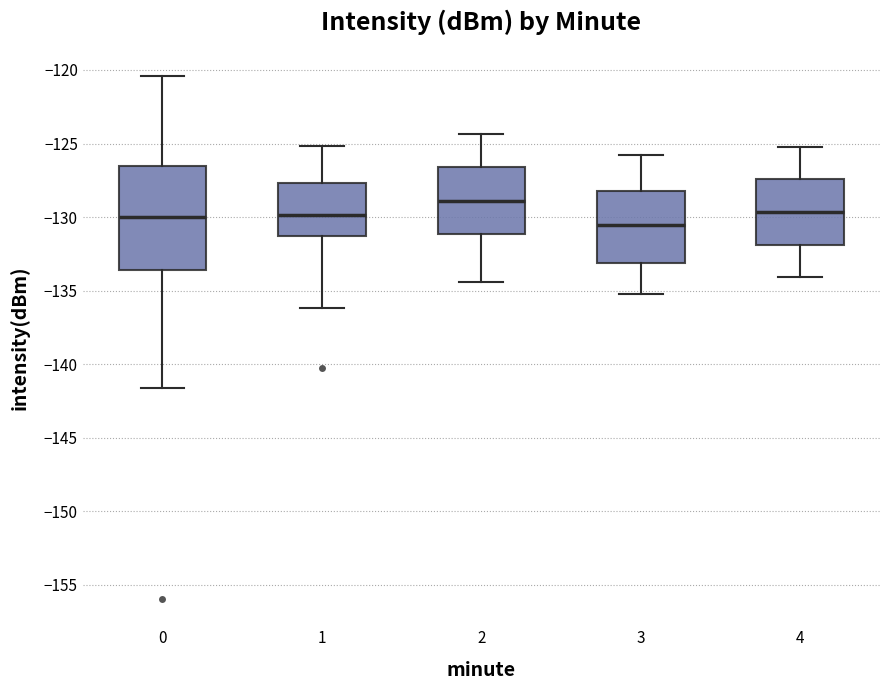

Reading left to right, read every box against the y-axis: the position of its median line, the range the box covers, and the ends of its whiskers. The values are not printed on the chart, so give them approximately, as read against the axis.

0: median -130.0, box -133.5 to -126.5, whiskers -141.5 to -120.5
1: median -130.0, box -131.5 to -127.5, whiskers -136.0 to -125.0
2: median -129.0, box -131.0 to -126.5, whiskers -134.5 to -124.5
3: median -130.5, box -133.0 to -128.0, whiskers -135.0 to -126.0
4: median -129.5, box -132.0 to -127.5, whiskers -134.0 to -125.0